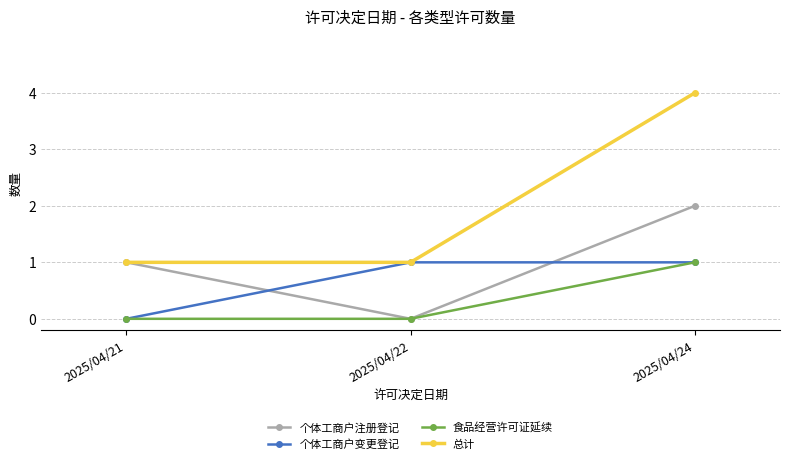

List the series in order of their overall mean, highest first.

总计, 个体工商户注册登记, 个体工商户变更登记, 食品经营许可证延续